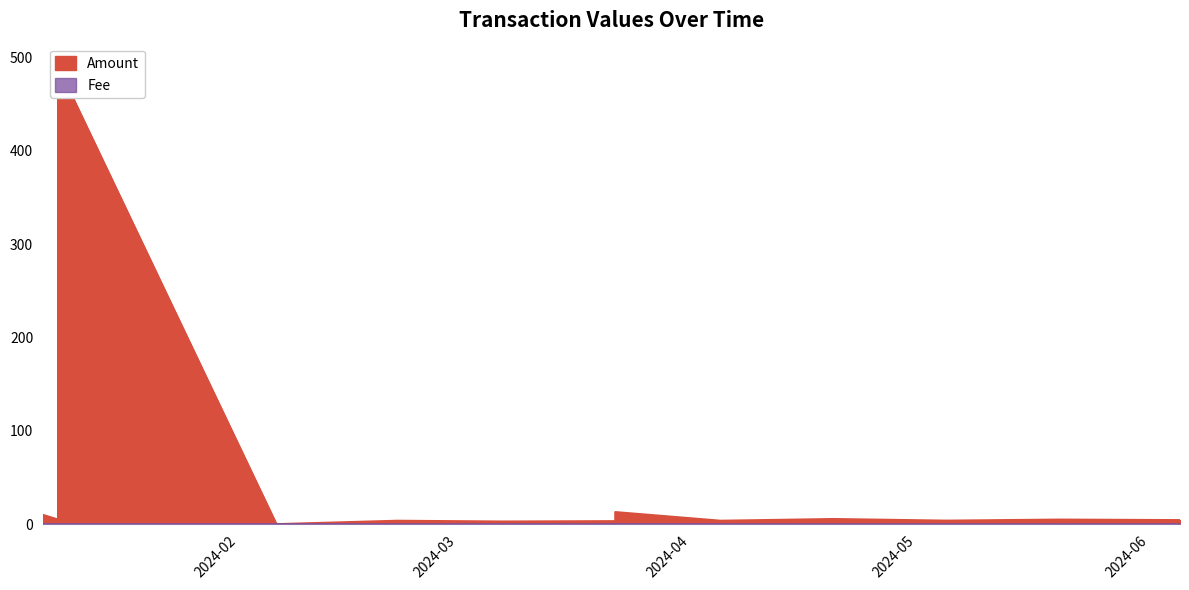

The value of Amount at 2024-05-05 is 3.8. True or false?

True